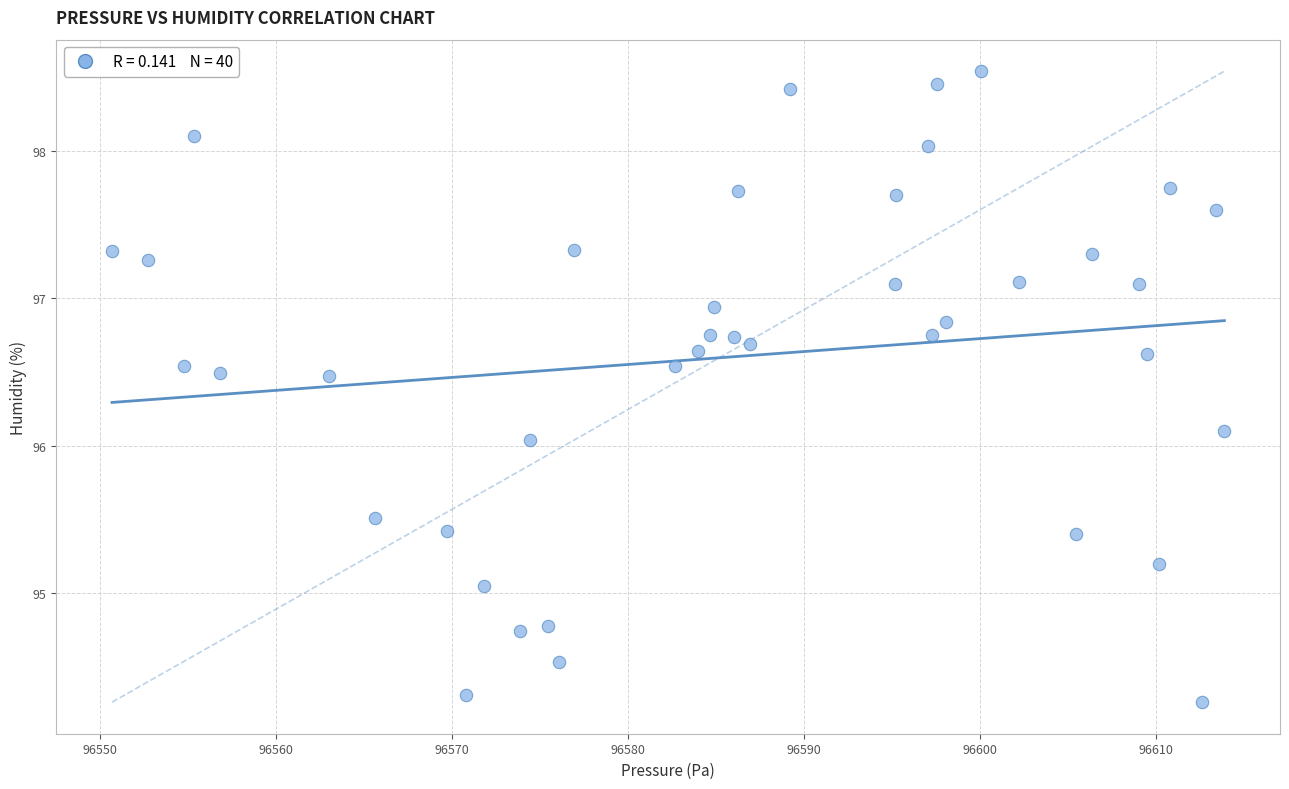

What is the range of X values (max minus min)?

63.2